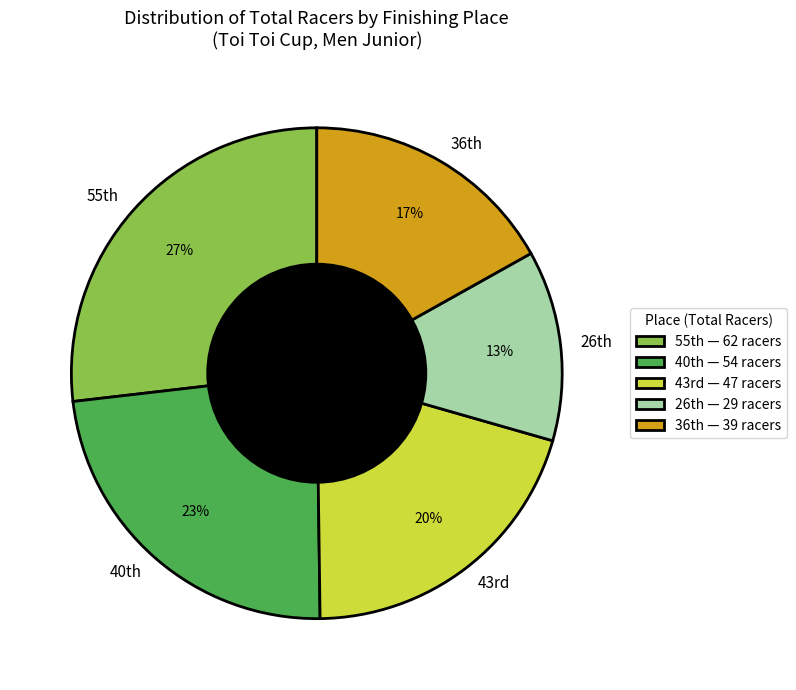

To the nearest percent, what is the average slice percentage?

20%